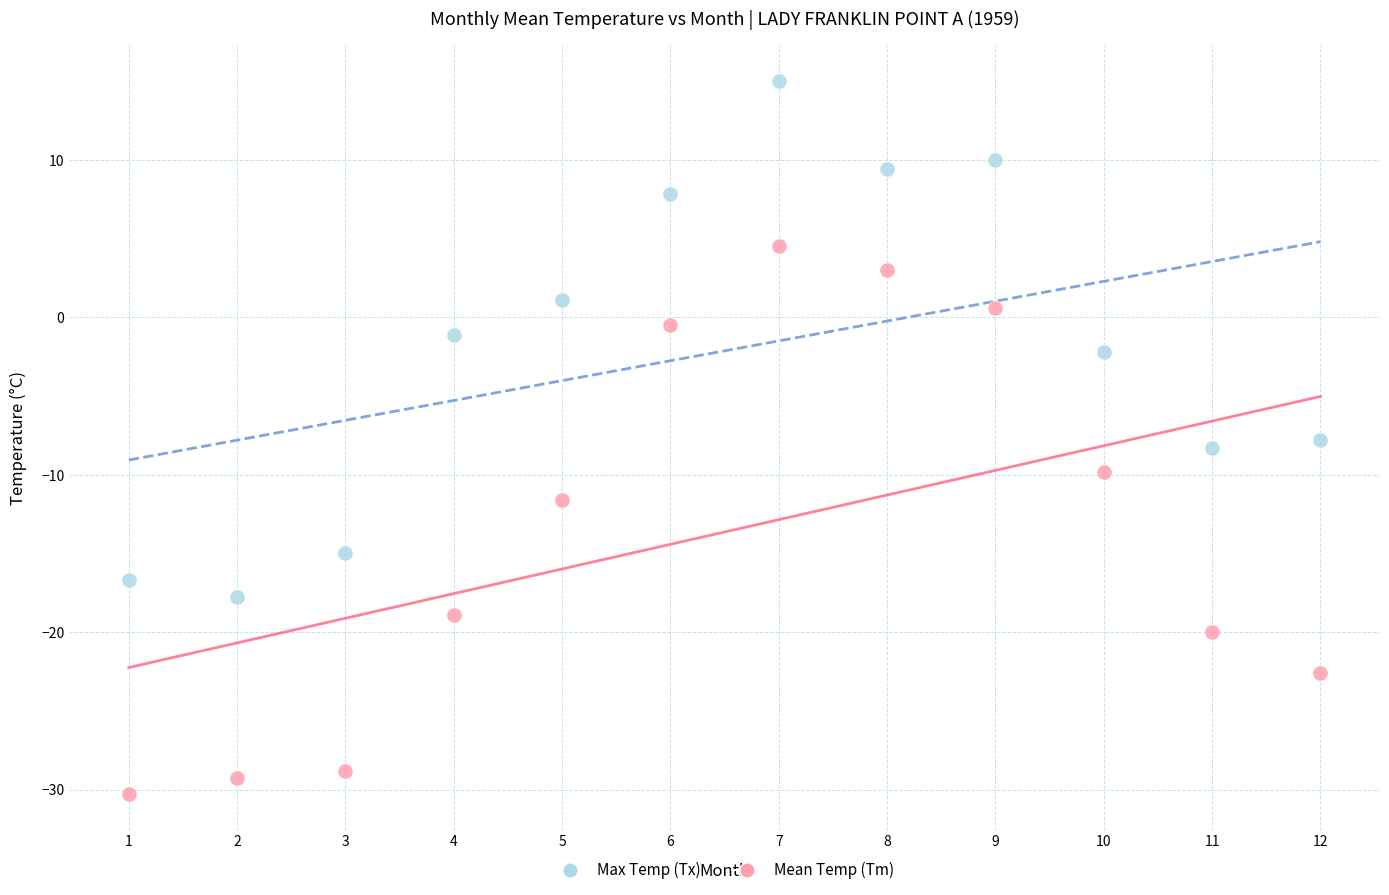

Which series reaches the minimum Y coordinate?

Mean Temp (Tm)